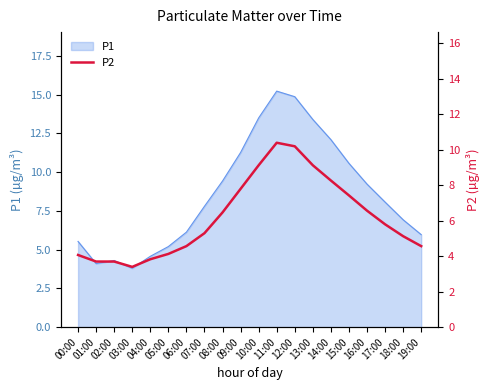

Is it true that the value at 03:00 is 3.4?

True